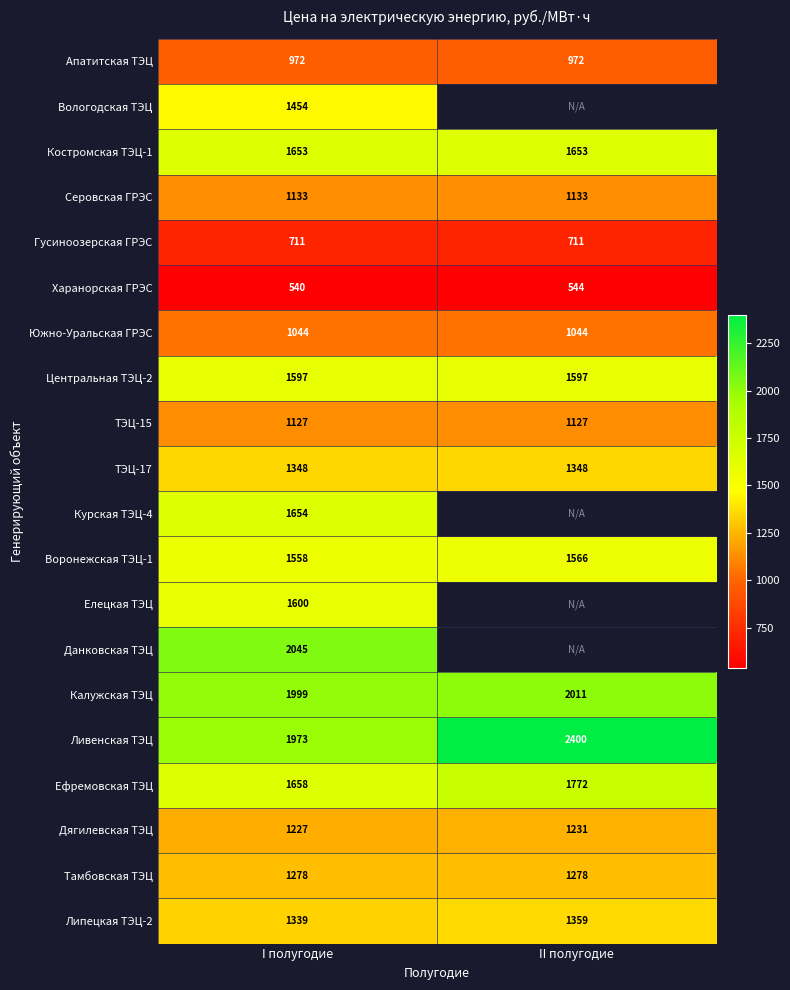

At how many categories does at least one series exceed 1409?

2